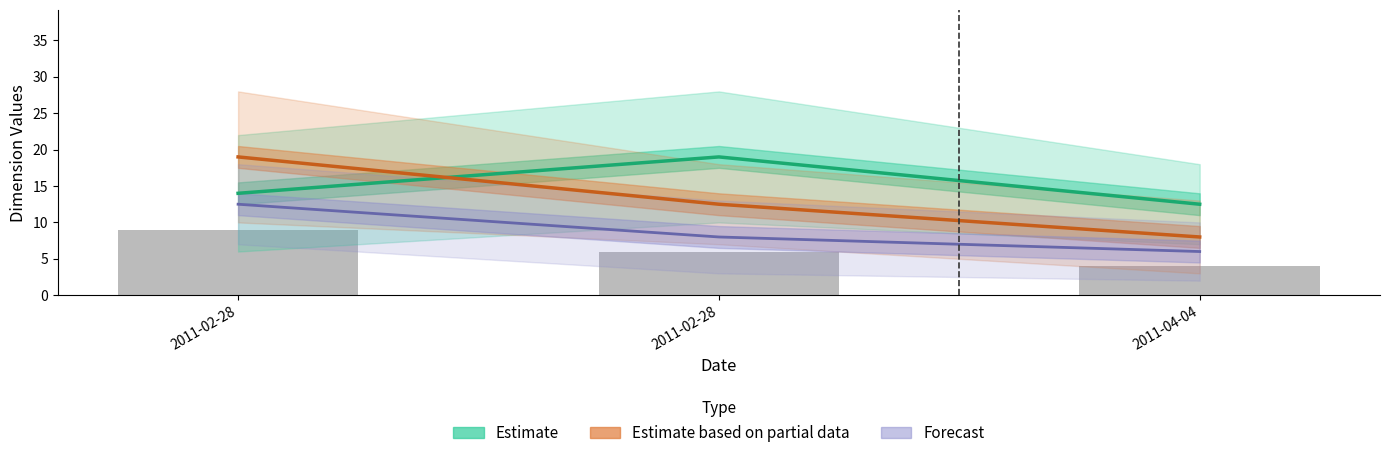

Does the chart contain stacked bars?

No